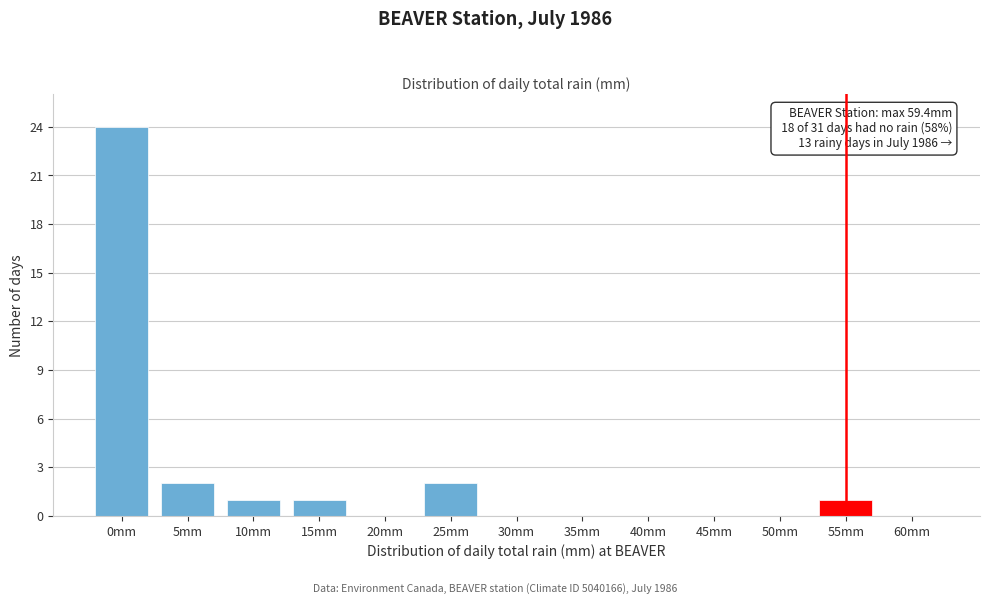

Reading left to right, what are all the values shown in this chart?

0mm=24	5mm=2	10mm=1	15mm=1	20mm=0	25mm=2	30mm=0	35mm=0	40mm=0	45mm=0	50mm=0	55mm=1	60mm=0